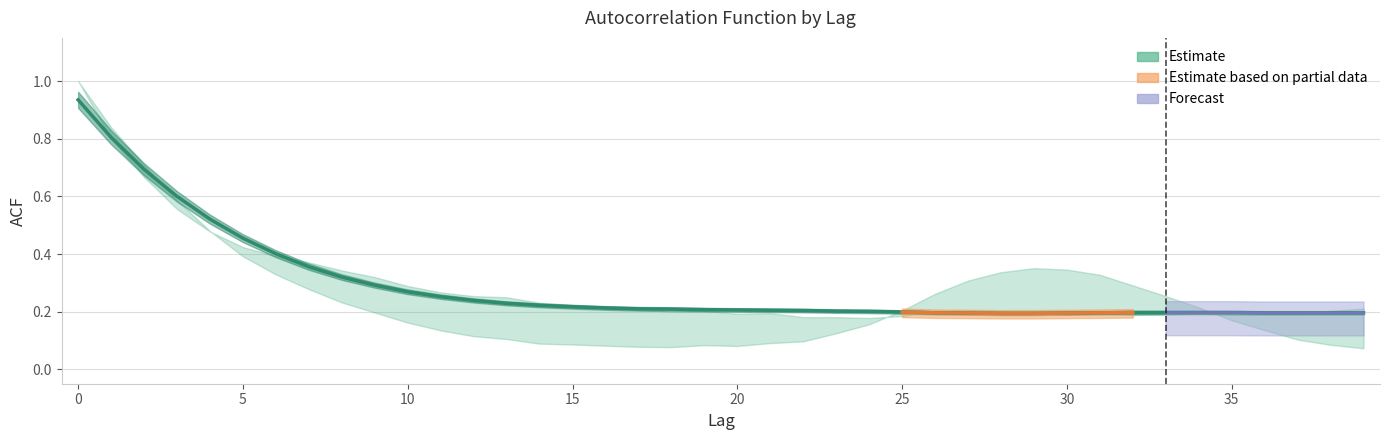

What is the sum of the values at 14 and 23?

0.4